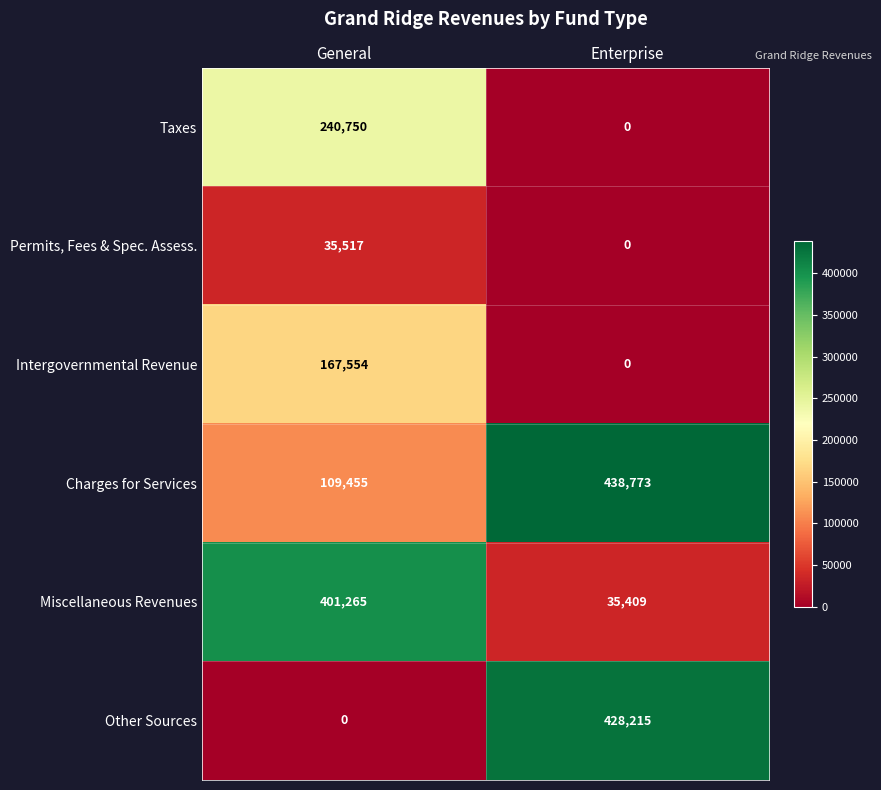

At General, list the series in order from largest to smallest.

Miscellaneous Revenues, Taxes, Intergovernmental Revenue, Charges for Services, Permits, Fees & Spec. Assess., Other Sources